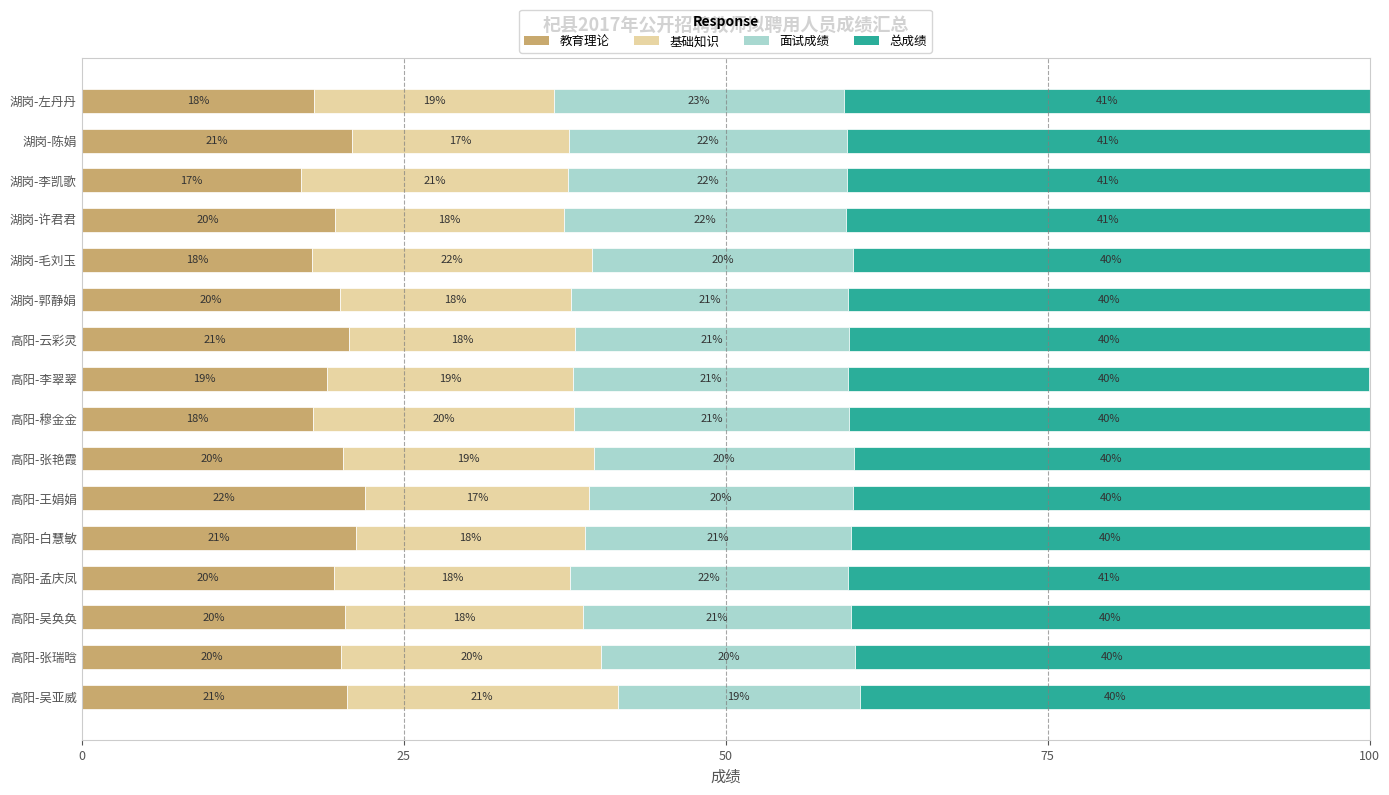

True or false: 教育理论 has a value of 6.6 at 高阳-孟庆凤.

False